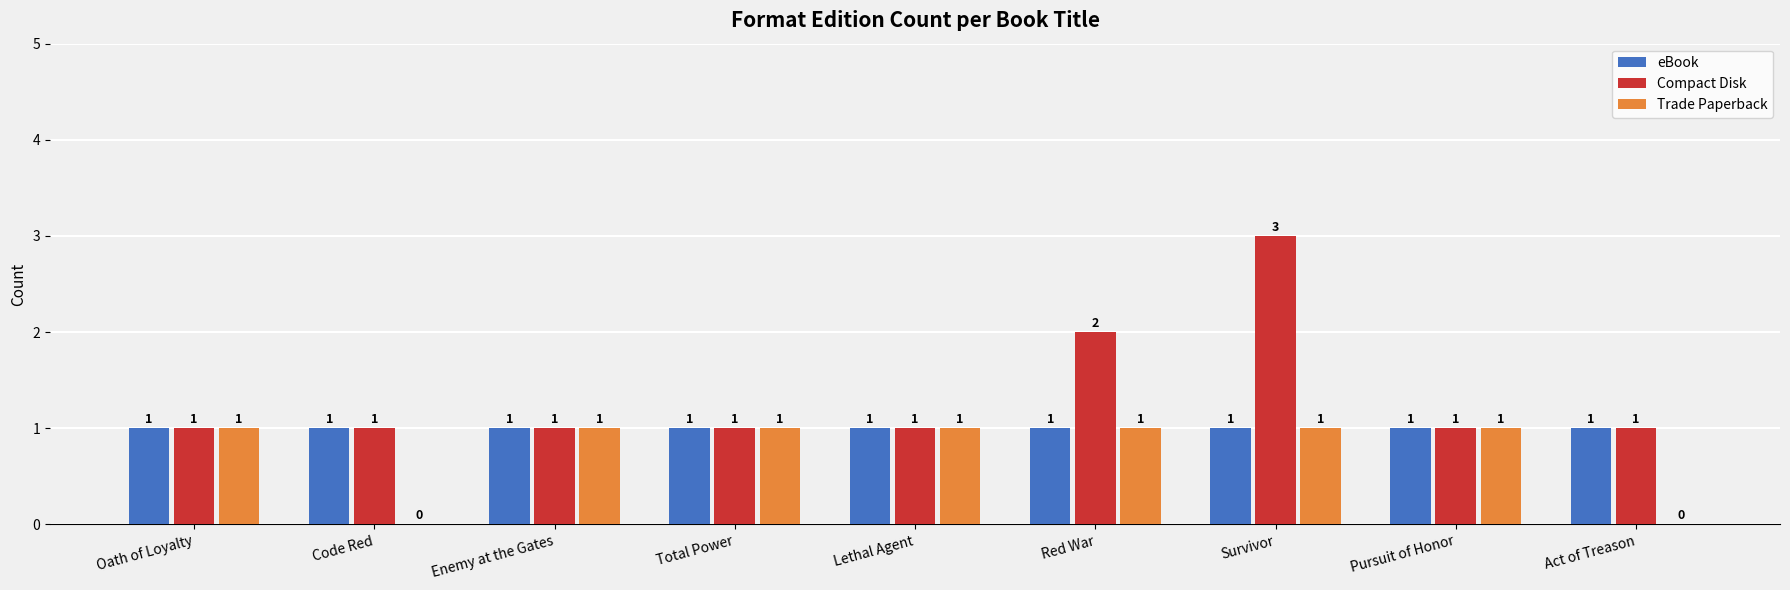

At which category is the sum across all series the highest?

Survivor